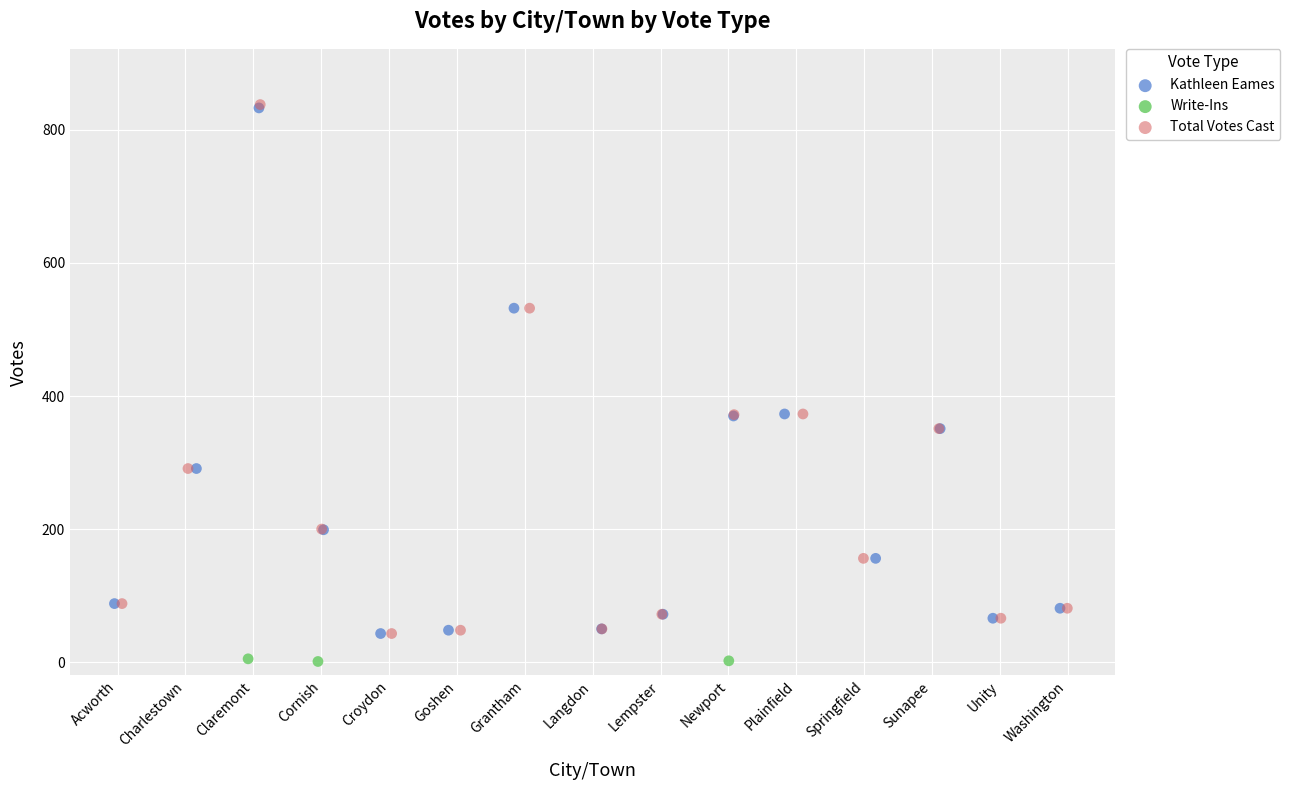

What are all the series names shown in the legend?

Kathleen Eames, Write-Ins, Total Votes Cast